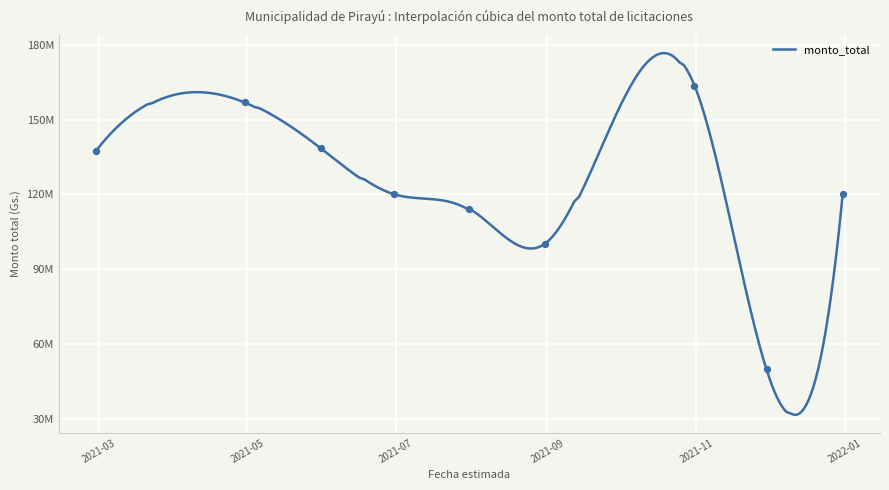

What is the change in value from 2021-08-31 to 2021-11-30?

-69971589